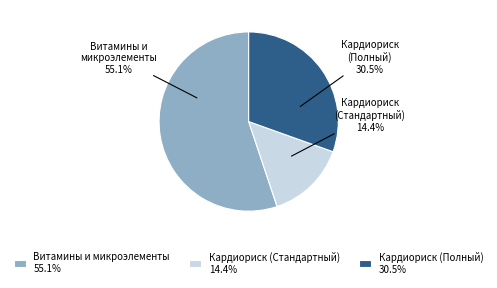

To the nearest percent, what is the difference between the Кардиориск (Полный) and Витамины и микроэлементы slice percentages?

25%